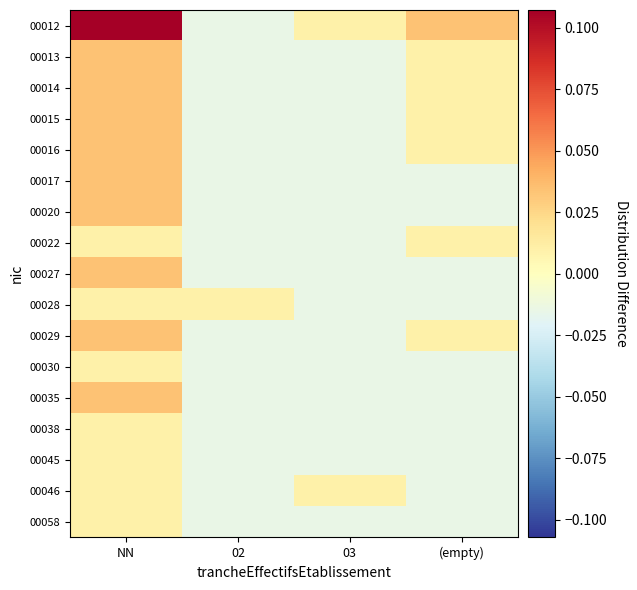

At which category is the sum across all series the highest?

NN